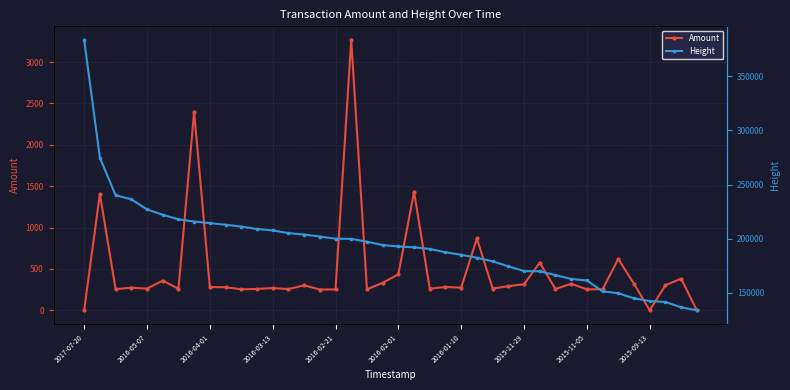

True or false: Amount has a value of 458.9 at 26.

False